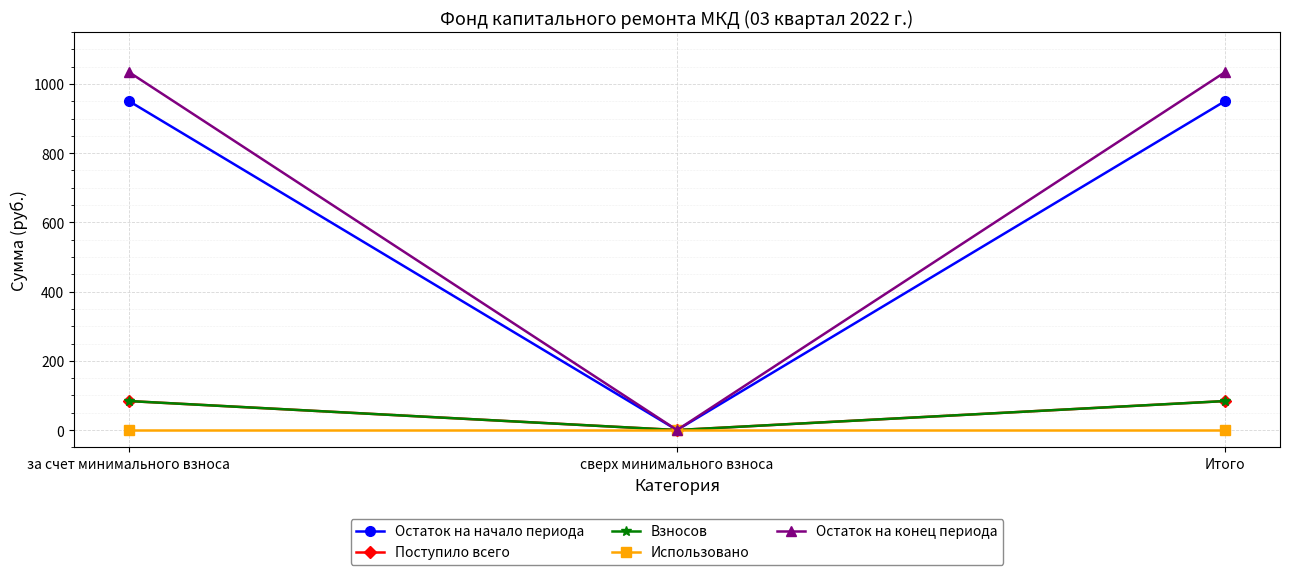

Where is Поступило всего nearest to the value 41?

сверх минимального взноса